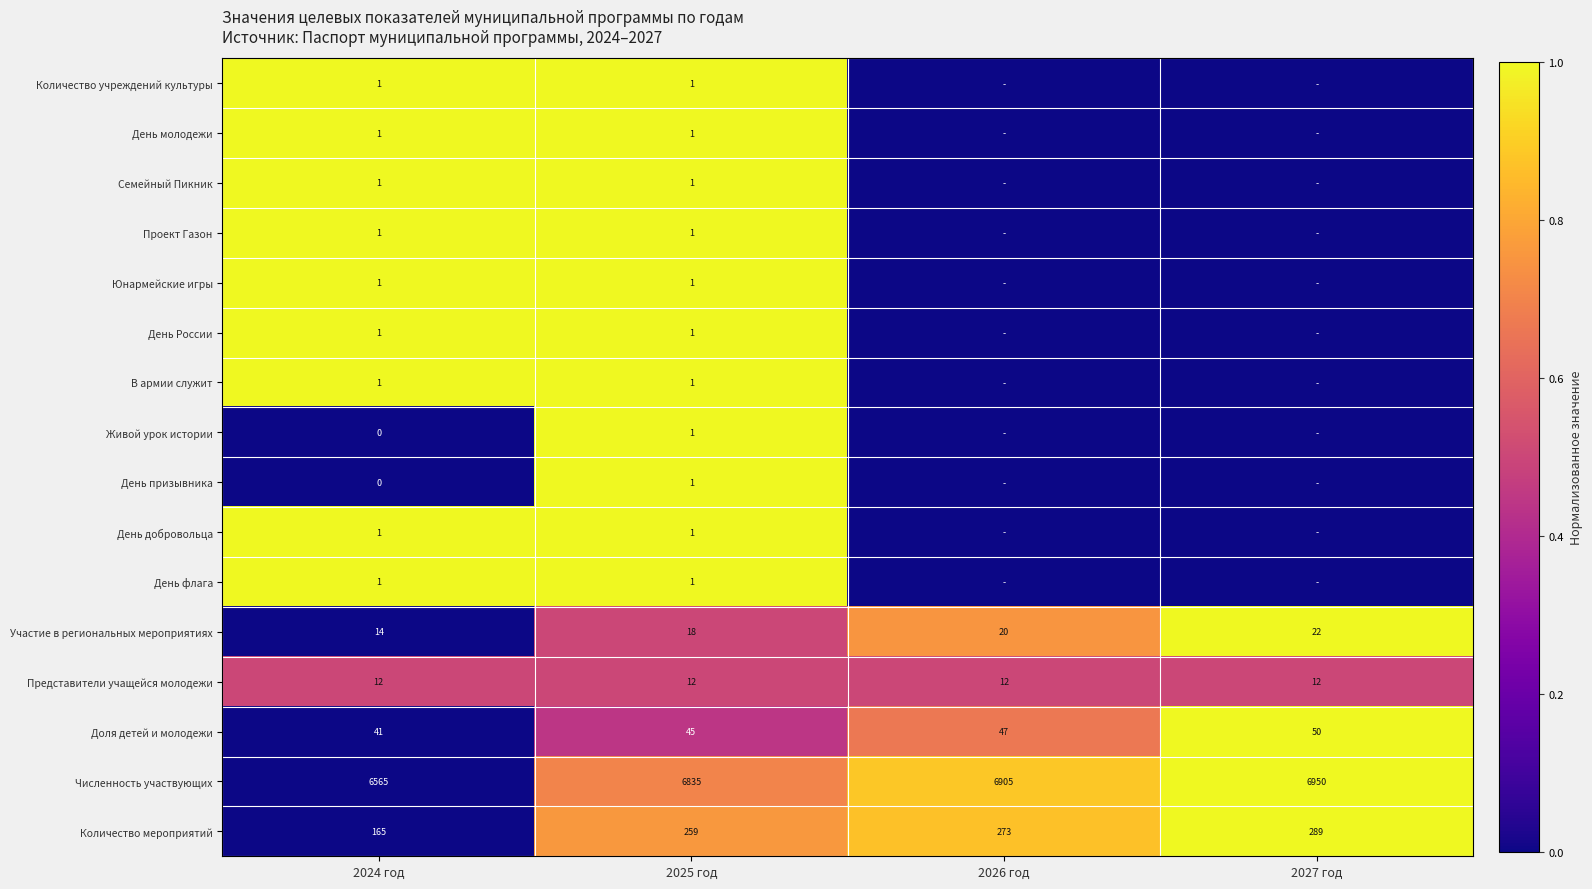

True or false: Семейный Пикник has a value of 1 at 2025 год.

True